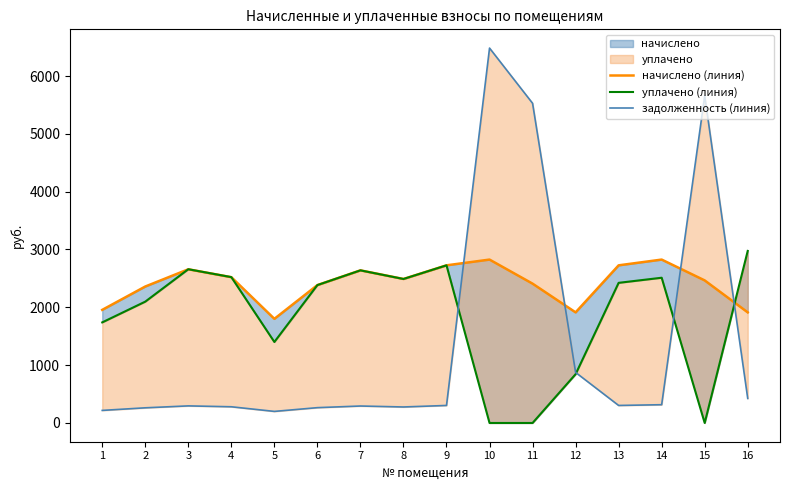

At which category is the sum across all series the highest?

10